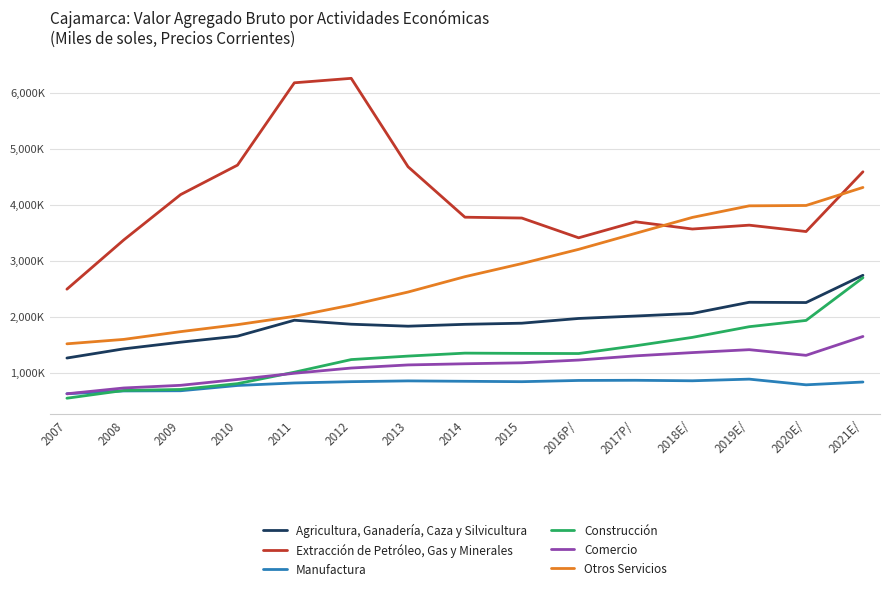

What is the approximate value of Comercio at 2021E/, to the nearest 10?

1645050